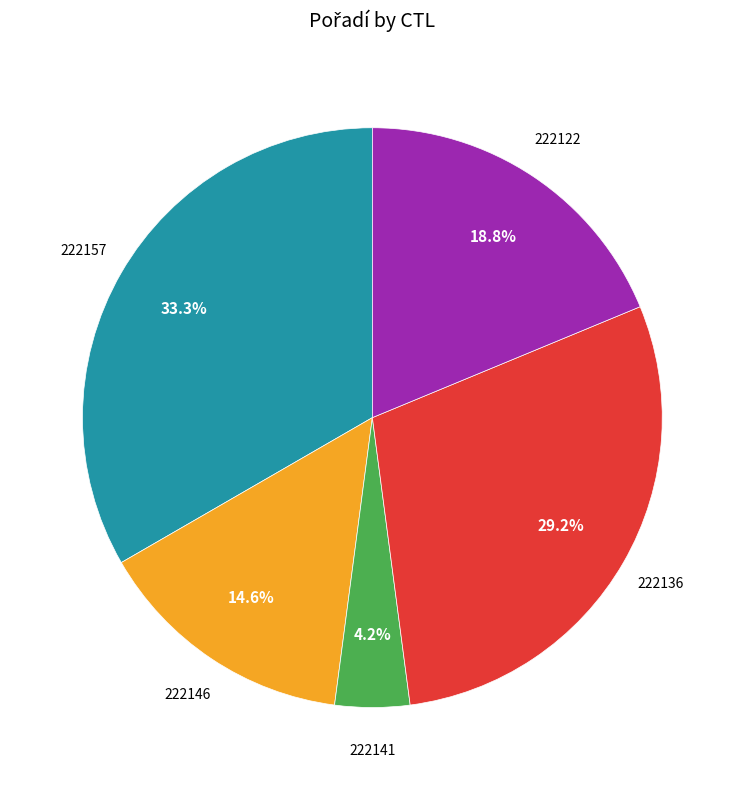

Is there any slice that represents more than half of the pie?

No